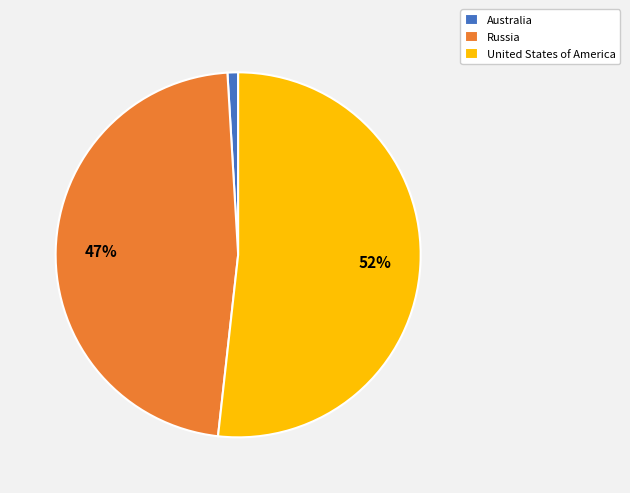

Rank the categories by value from highest to lowest.

United States of America, Russia, Australia